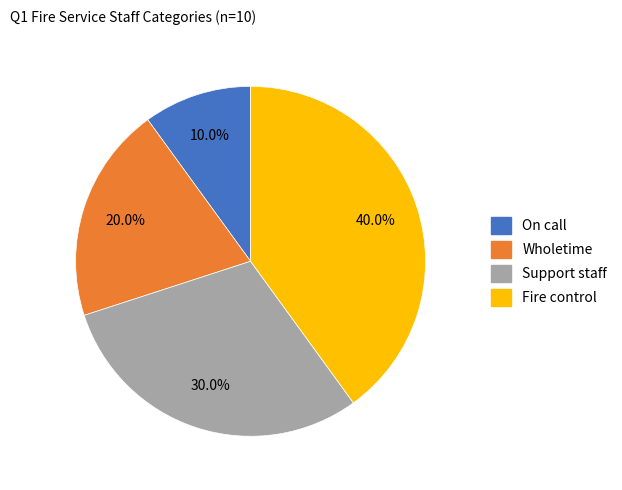

To the nearest percent, what portion does On call represent?

10%